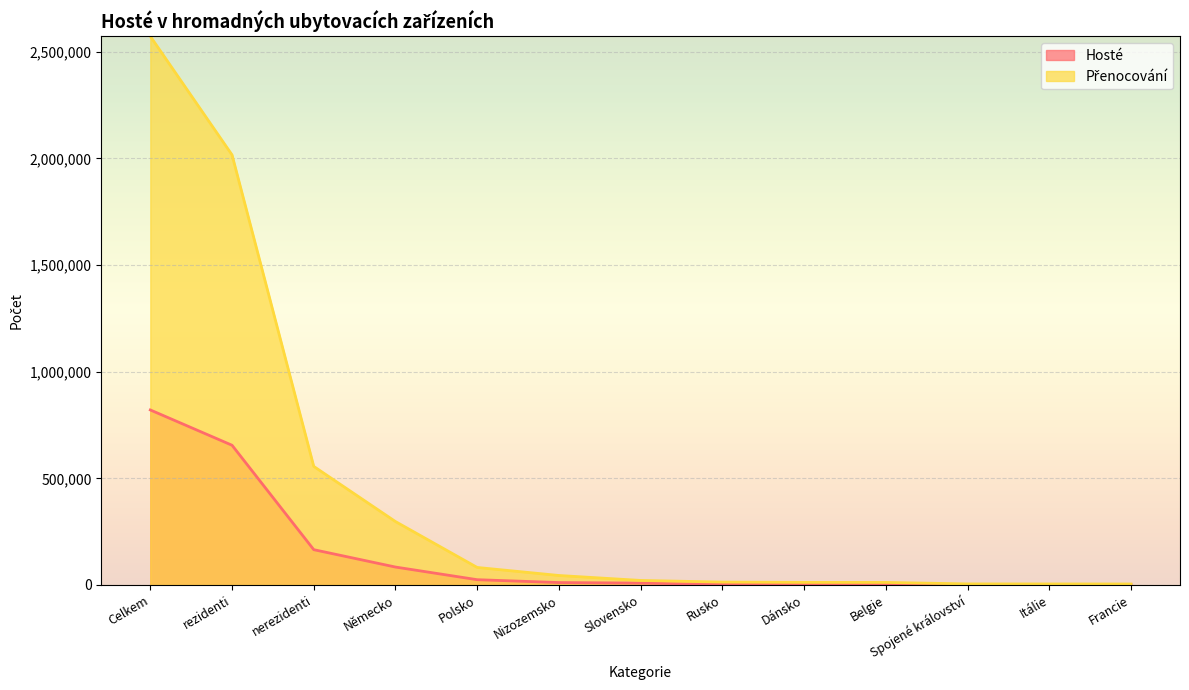

What is the label of the 9th point from the left?

Dánsko